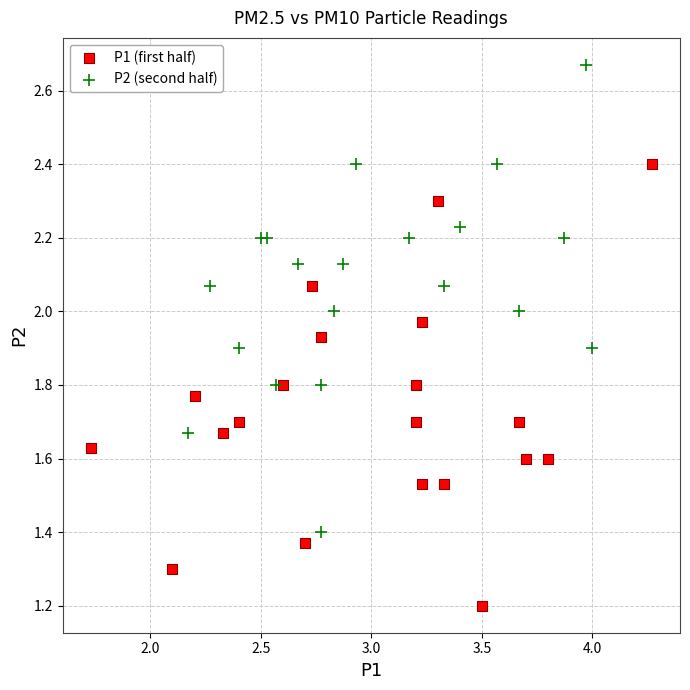

Which series reaches the maximum Y coordinate?

P2 (second half)